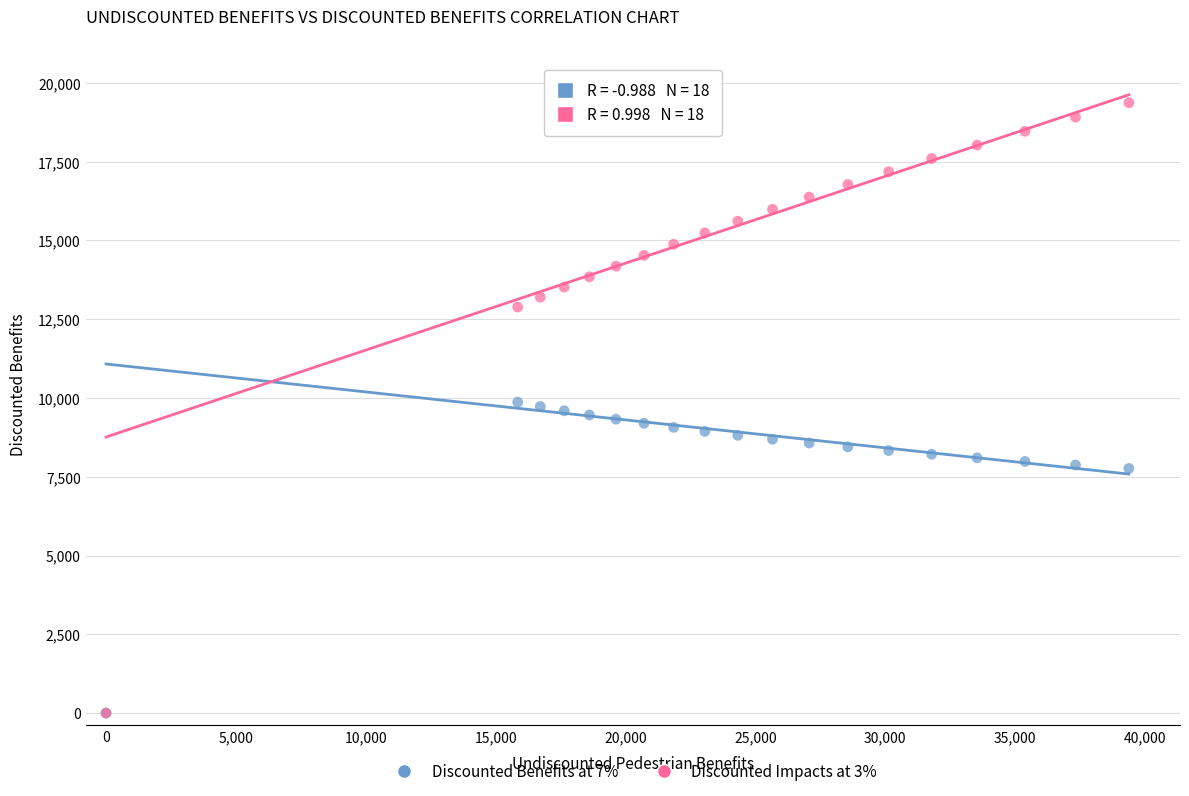

Which series has the largest Y range (max minus min)?

Discounted Impacts at 3%